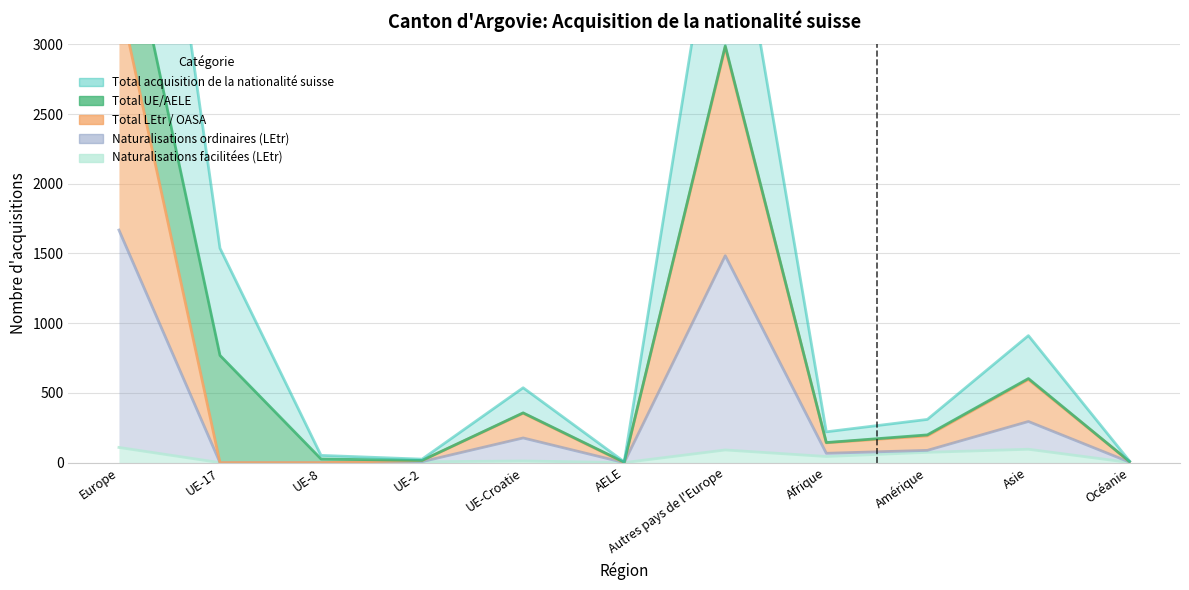

What is the label of the 5th point from the right?

Autres pays de l'Europe